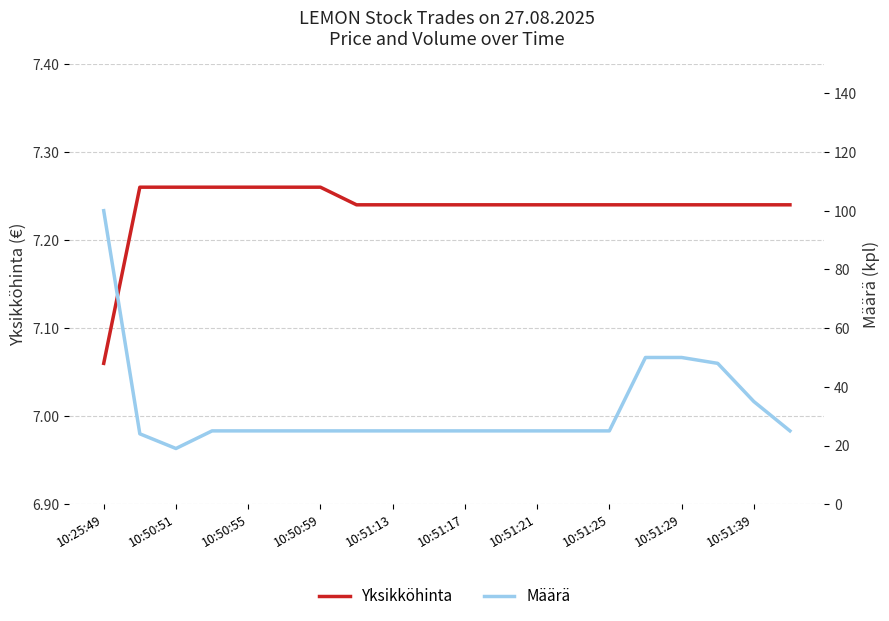

What is the difference between the highest and lowest values at 10:51:25?

17.8